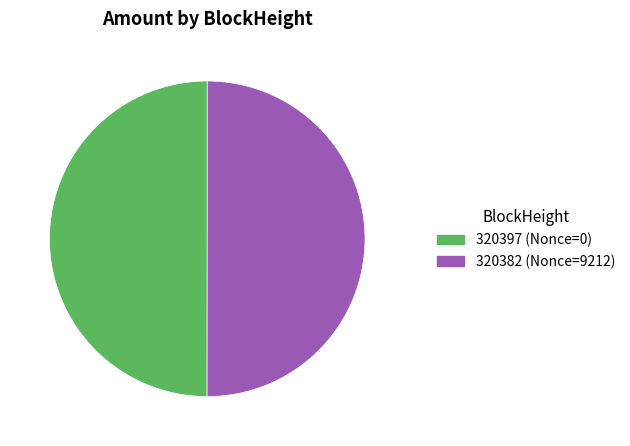

Combined, do 320382 and 320397 account for over 50%?

Yes